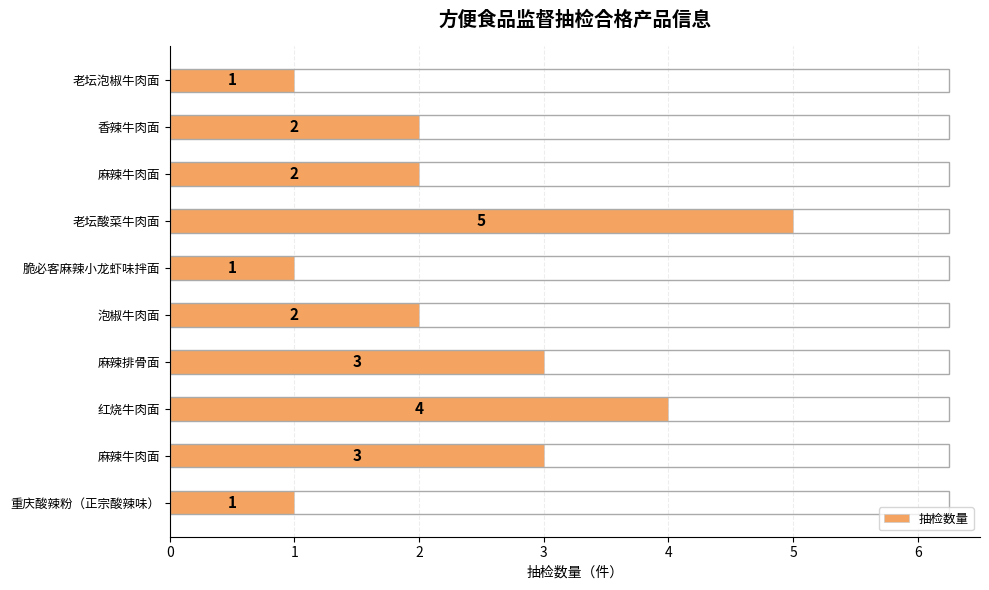

Does the chart contain any negative values?

No